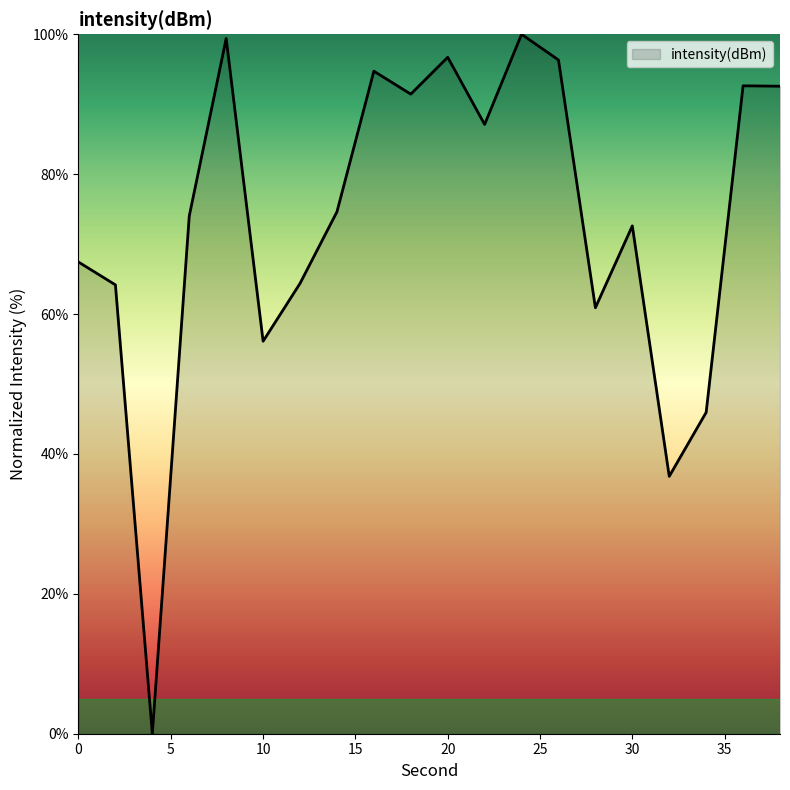

What is the difference between the maximum and minimum values?

100.0